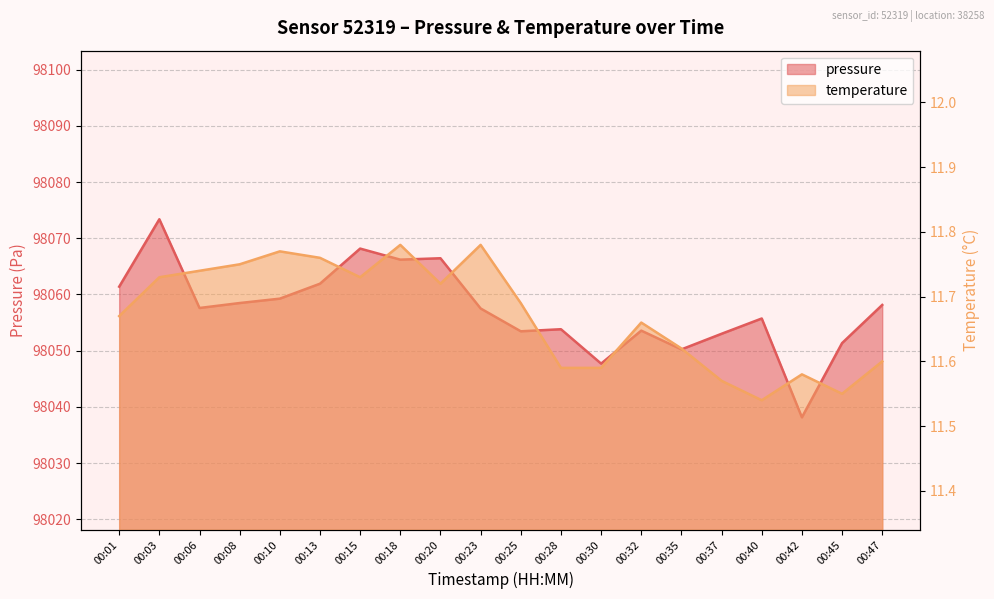

Between 00:47 and 00:23, which is larger?

00:47